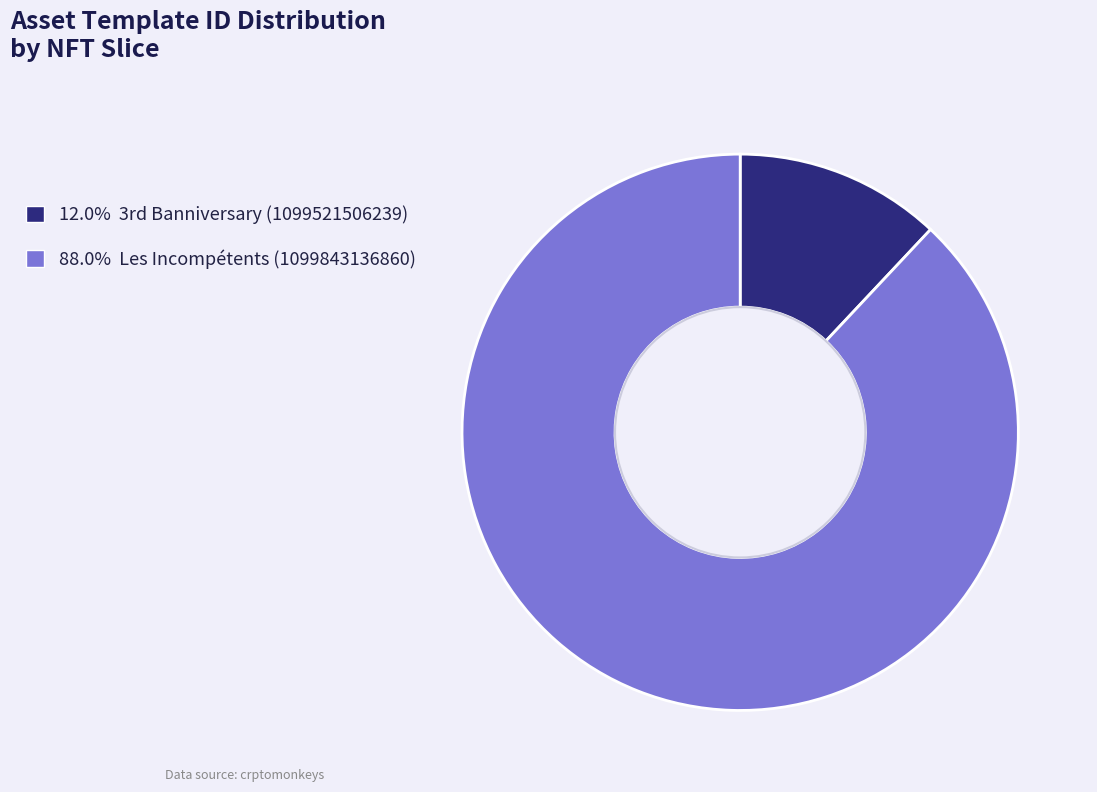

Rank the categories by value from lowest to highest.

3rd Banniversary
(1099521506239), Les Incompétents
(1099843136860)